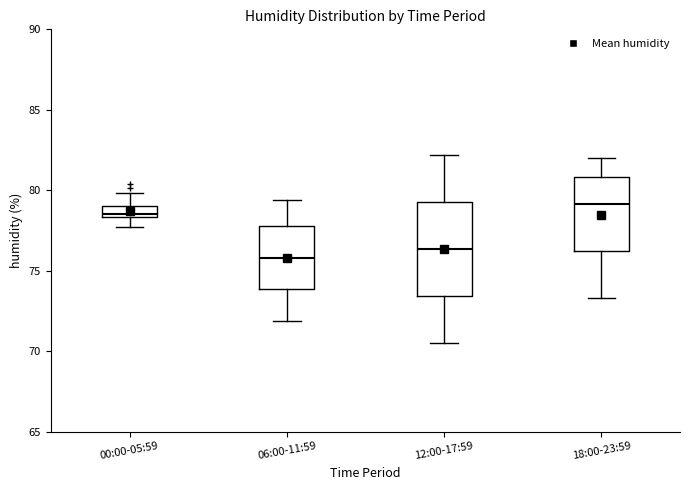

Comparing the boxes themselves (not the whiskers), which one is the tallest?

12:00-17:59